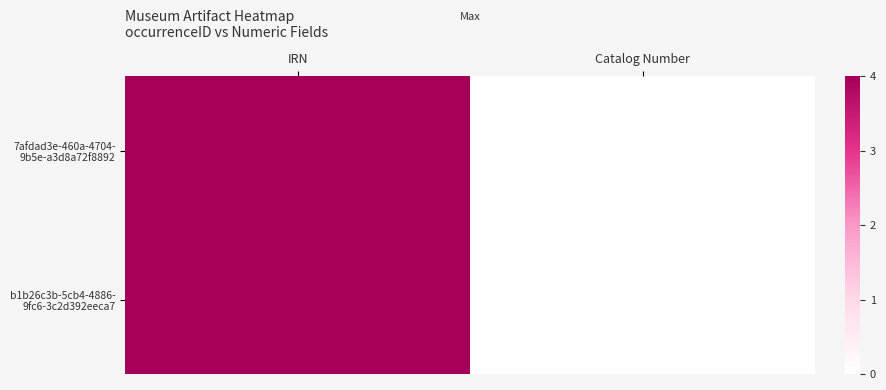

Which series has the largest range (max minus min)?

b1b26c3b-5cb4-4886- 9fc6-3c2d392eeca7